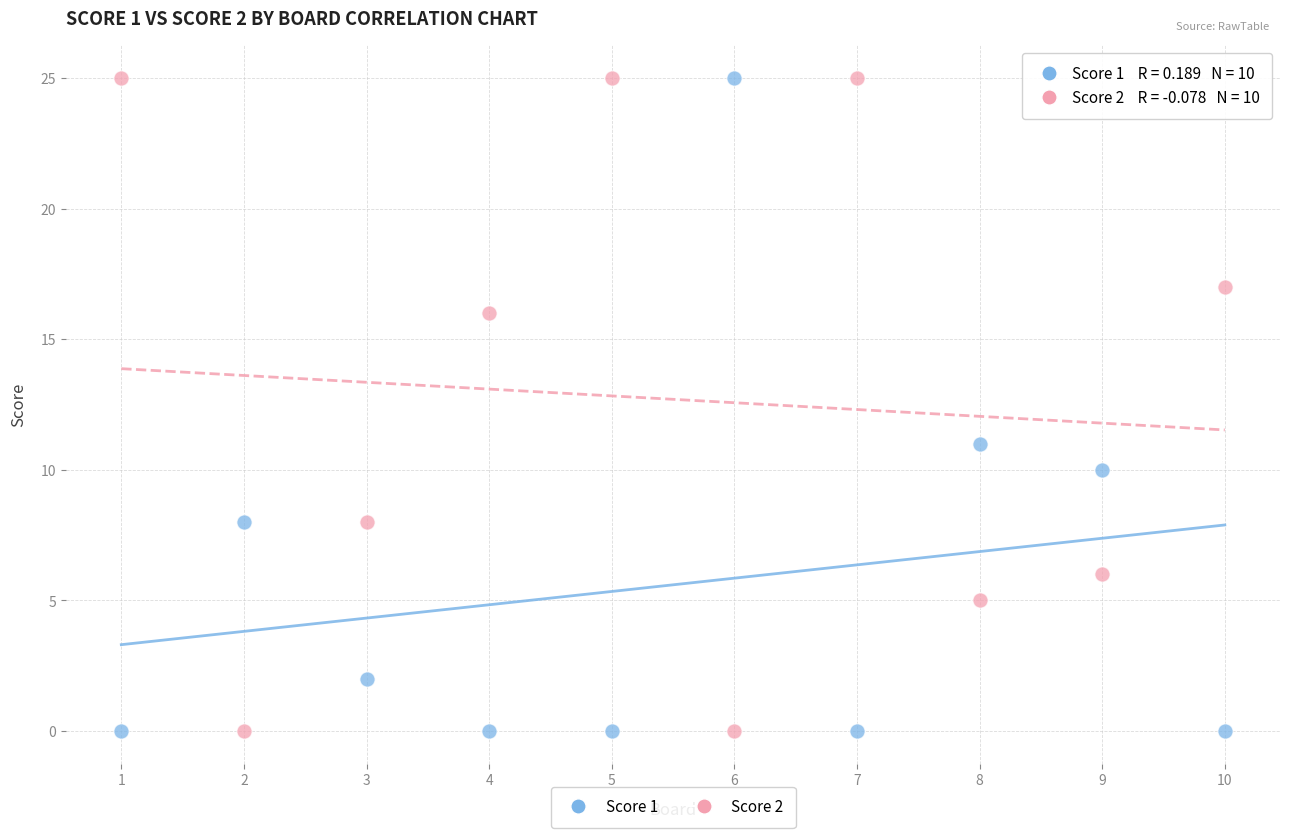

What are all the series names shown in the legend?

Score 1, Score 2